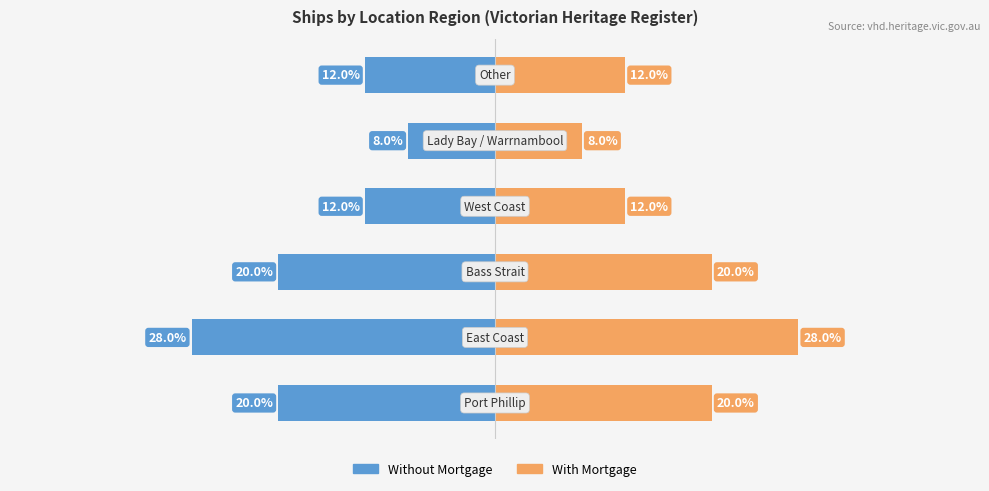

Is the value of With Mortgage at 4 greater than the value of Without Mortgage at 3?

Yes